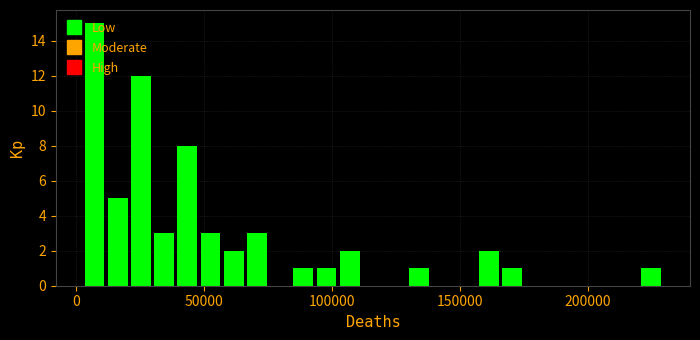

Read against the x-axis, roughly where is the centre of the tallest bar?

5000